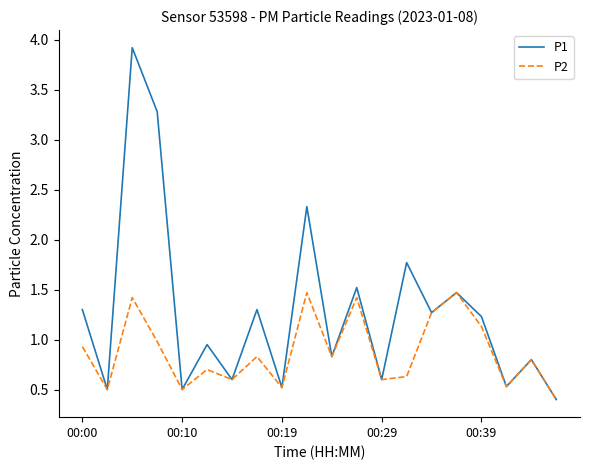

Which series has the widest spread of values?

P1